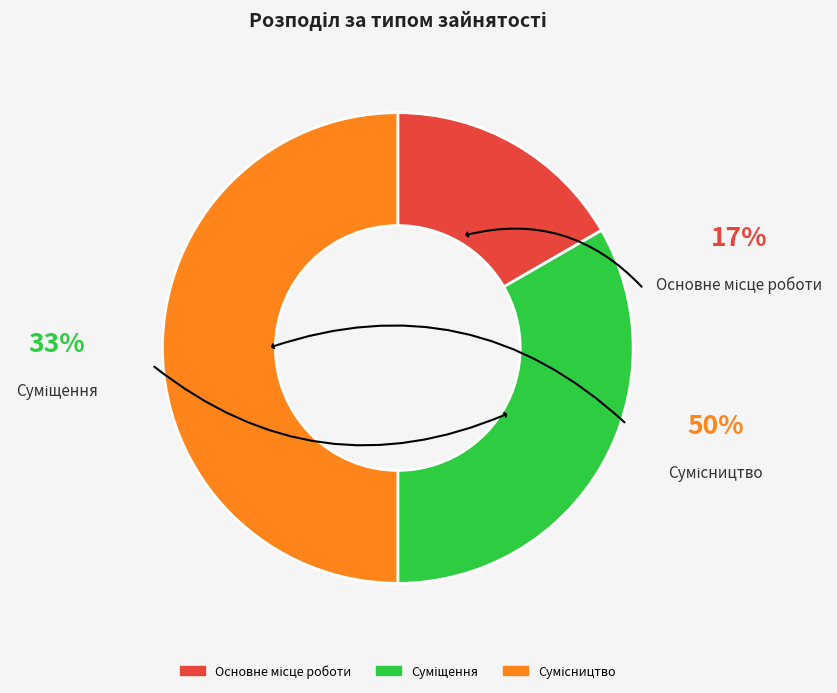

Is it true that Основне місце роботи is 17% of the pie?

True